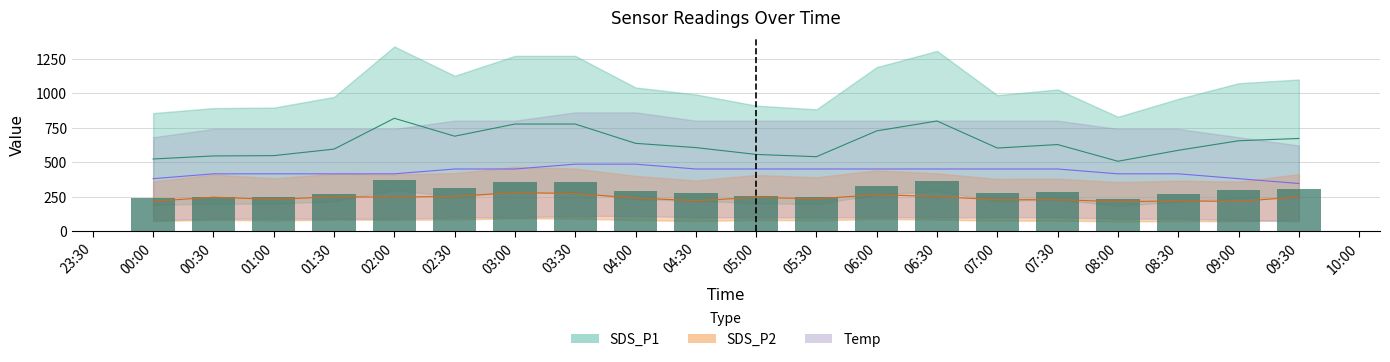

At which label does Temp first exceed 450?

03:30